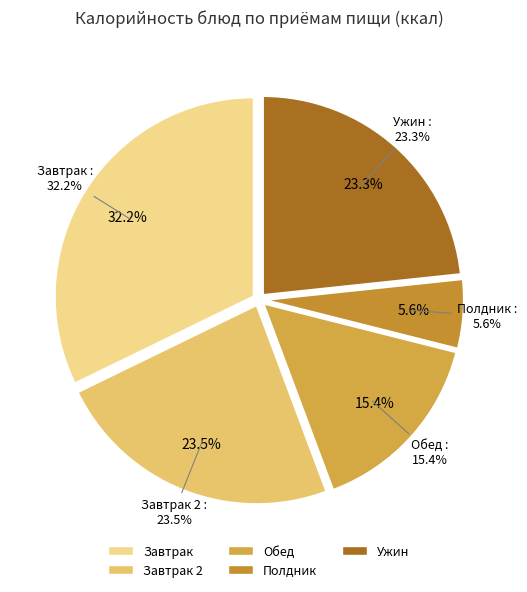

Does Ужин account for over 50% of the chart?

No